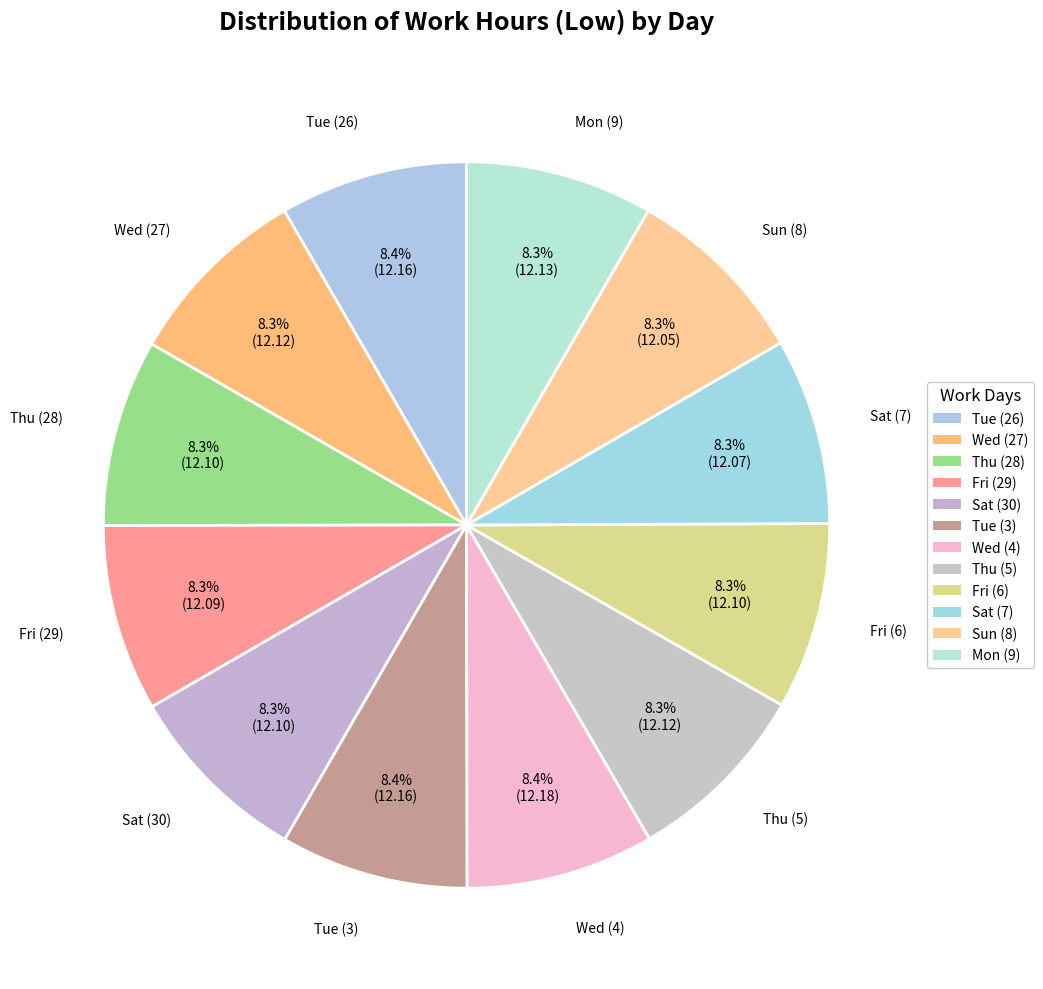

What is the largest slice in the pie chart?

Wed (4)